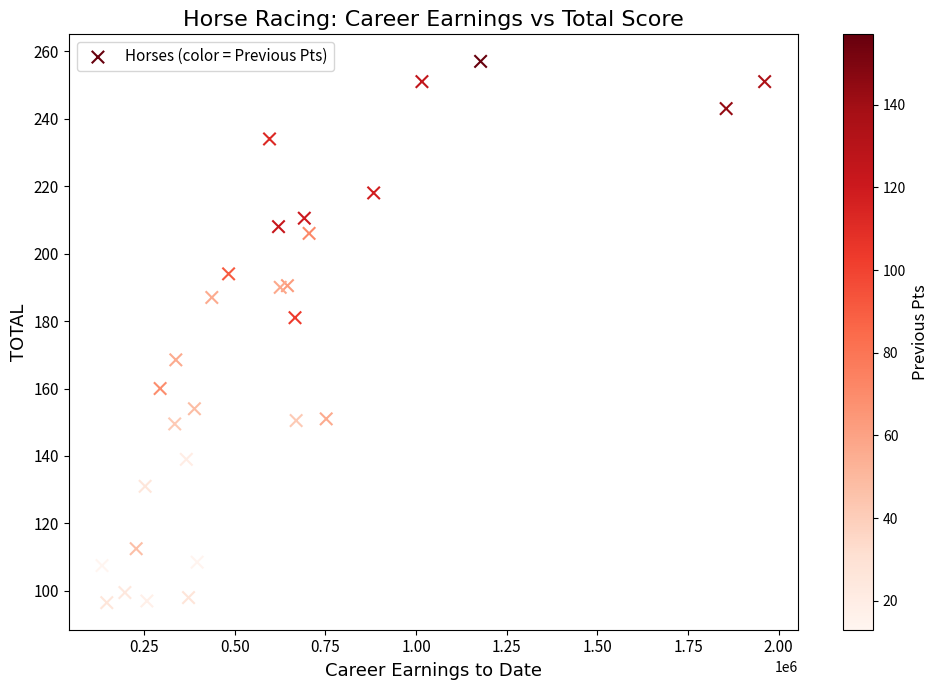

What Y value in the scatter plot is closest to 176?

181.0